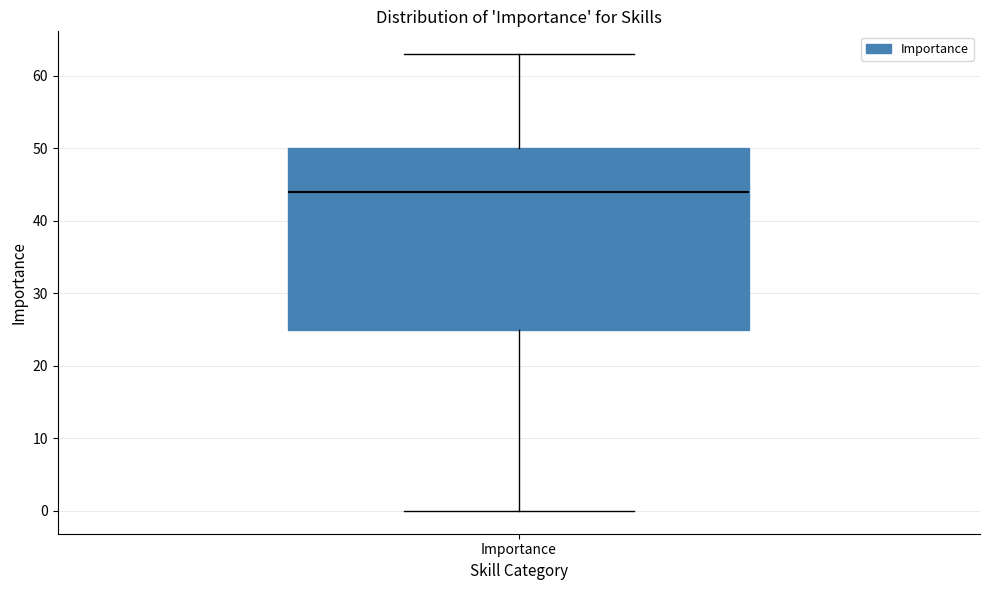

Where does the lower whisker of the box for Importance end on the y-axis? The values are not printed on the chart, so give them approximately, as read against the axis.

0